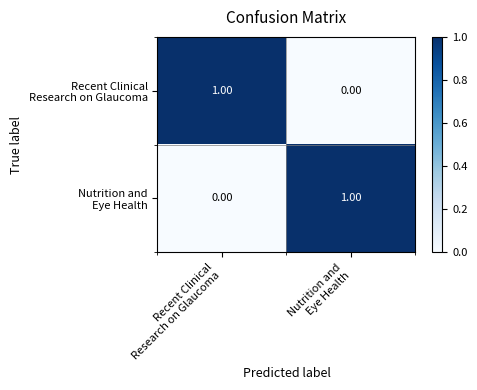

Rank the series at Nutrition and Eye Health from lowest to highest value.

Recent Clinical Research on Glaucoma, Nutrition and Eye Health